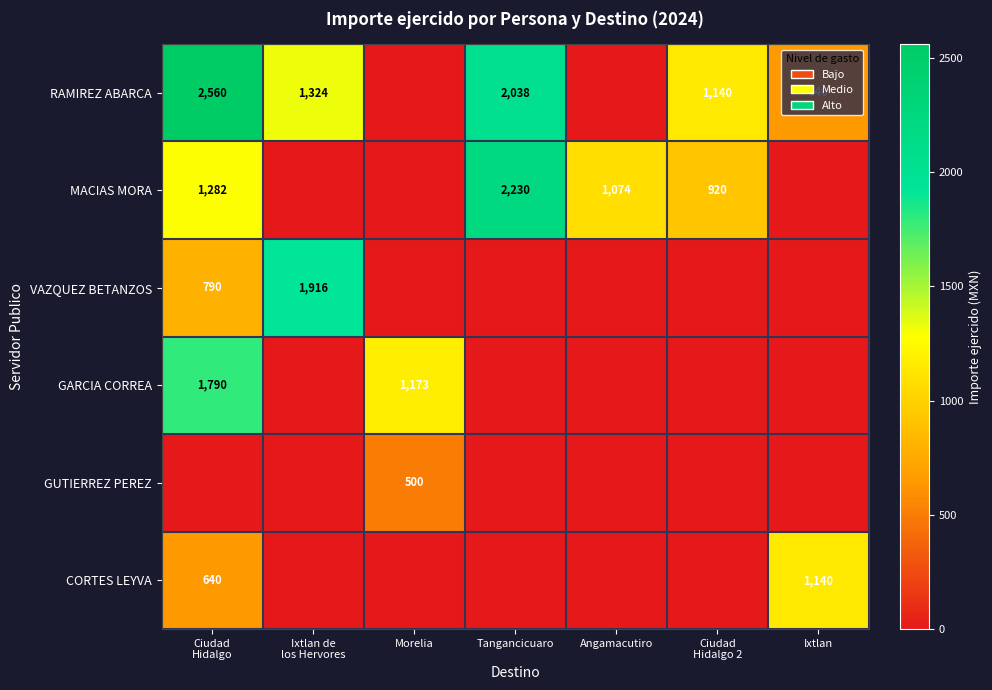

How many categories are shown in the chart?

7